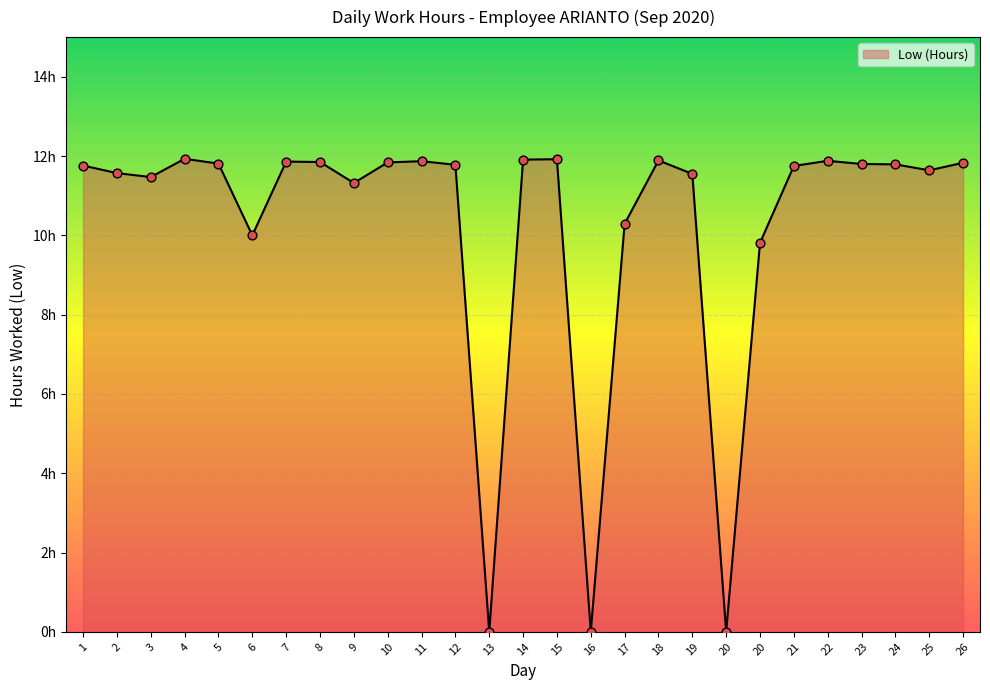

What is the change in value from 8 to 17?

-1.6